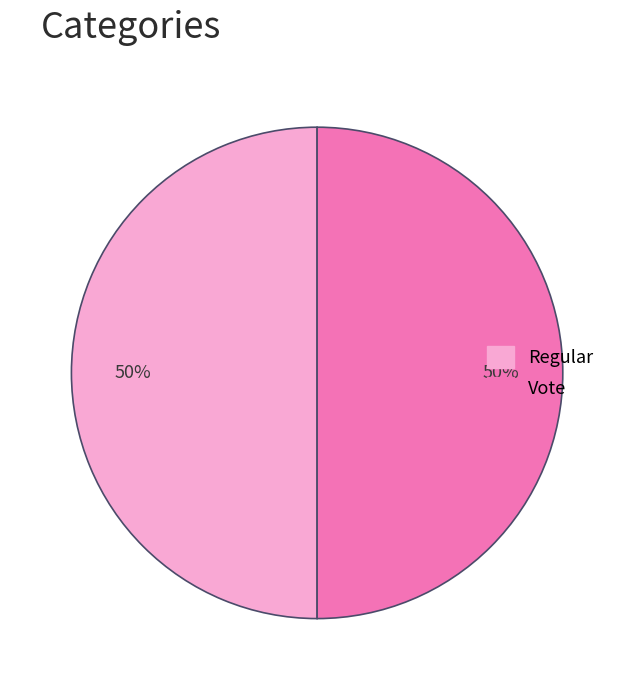

To the nearest percent, what is the average slice percentage?

50%